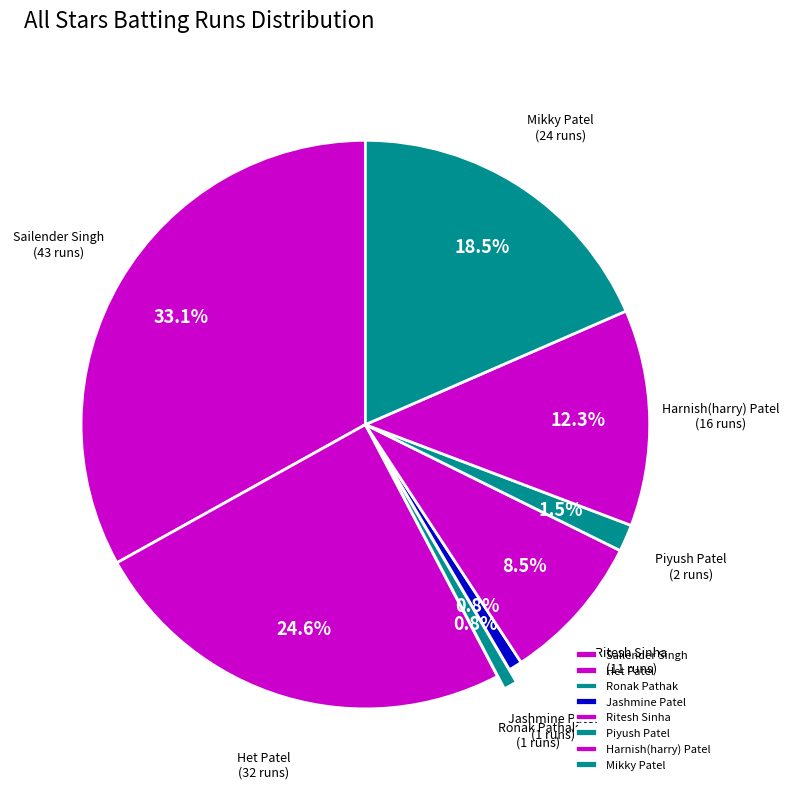

Which slice is the largest?

Sailender Singh